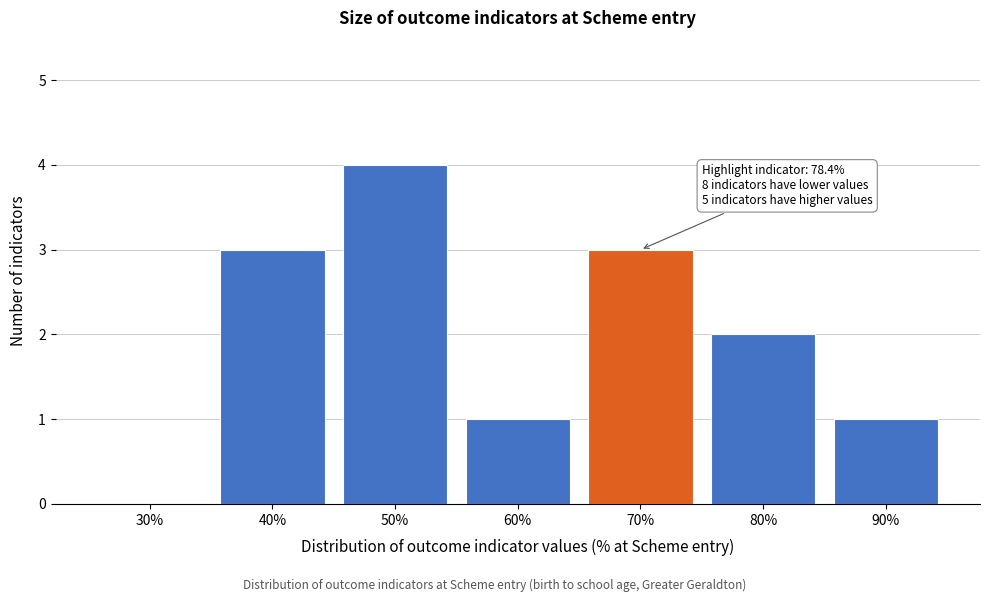

Reading right to left, transcribe all the data shown in this chart.

90%=1	80%=2	70%=3	60%=1	50%=4	40%=3	30%=0